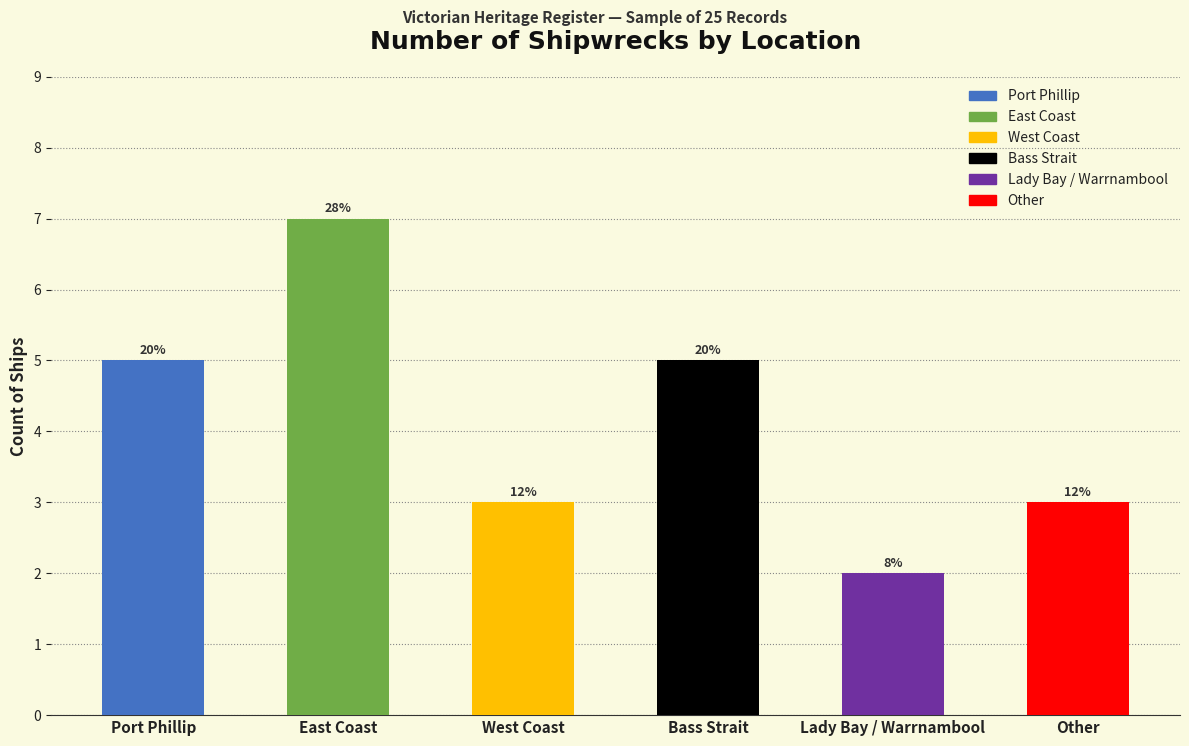

The value at Lady Bay / Warrnambool is 1. True or false?

False